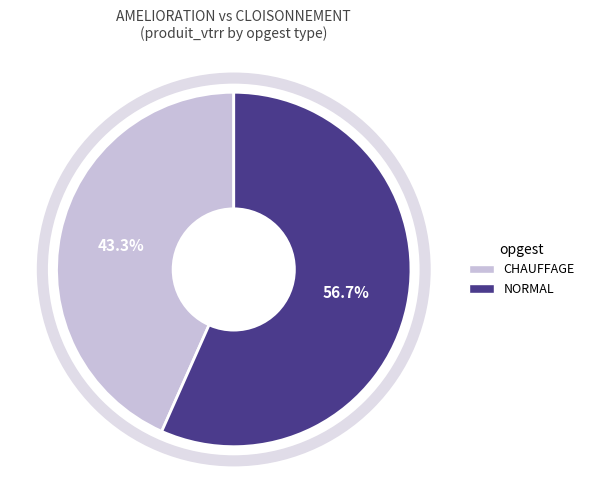

How many segments does this pie chart have?

2